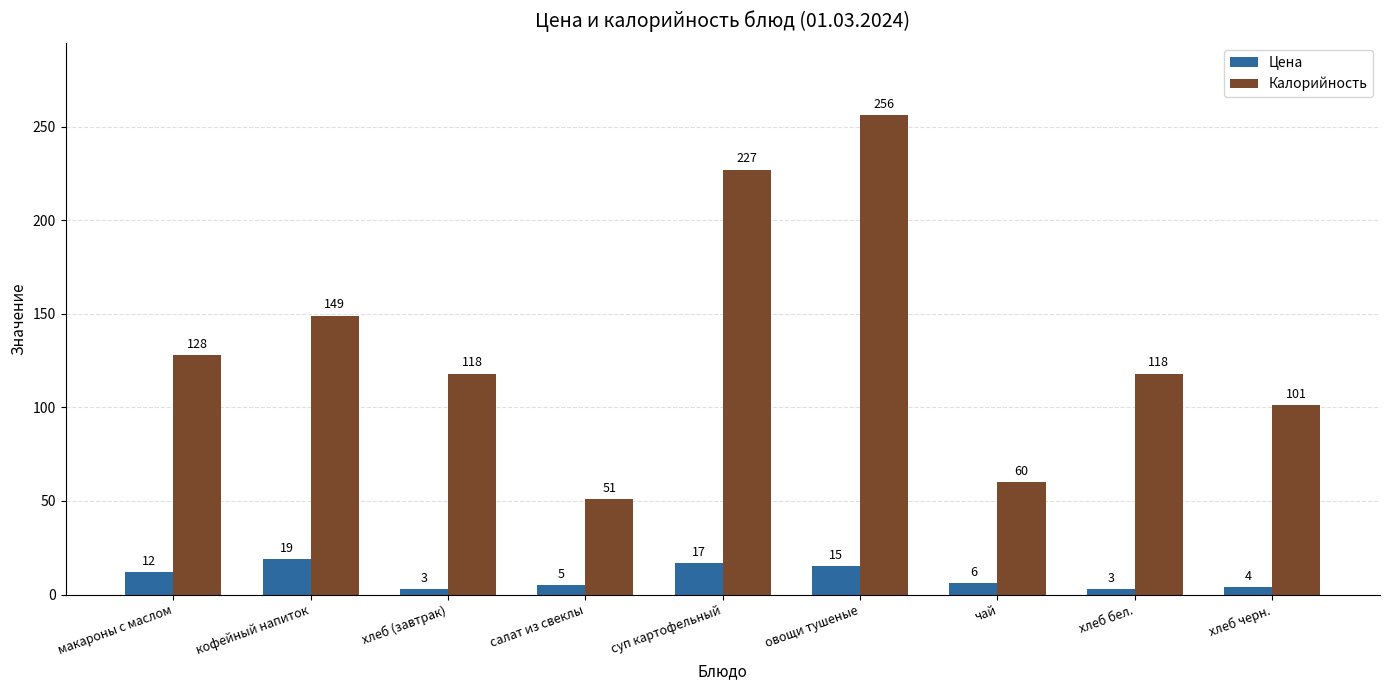

Is it true that Калорийность equals 51 at салат из свеклы?

True